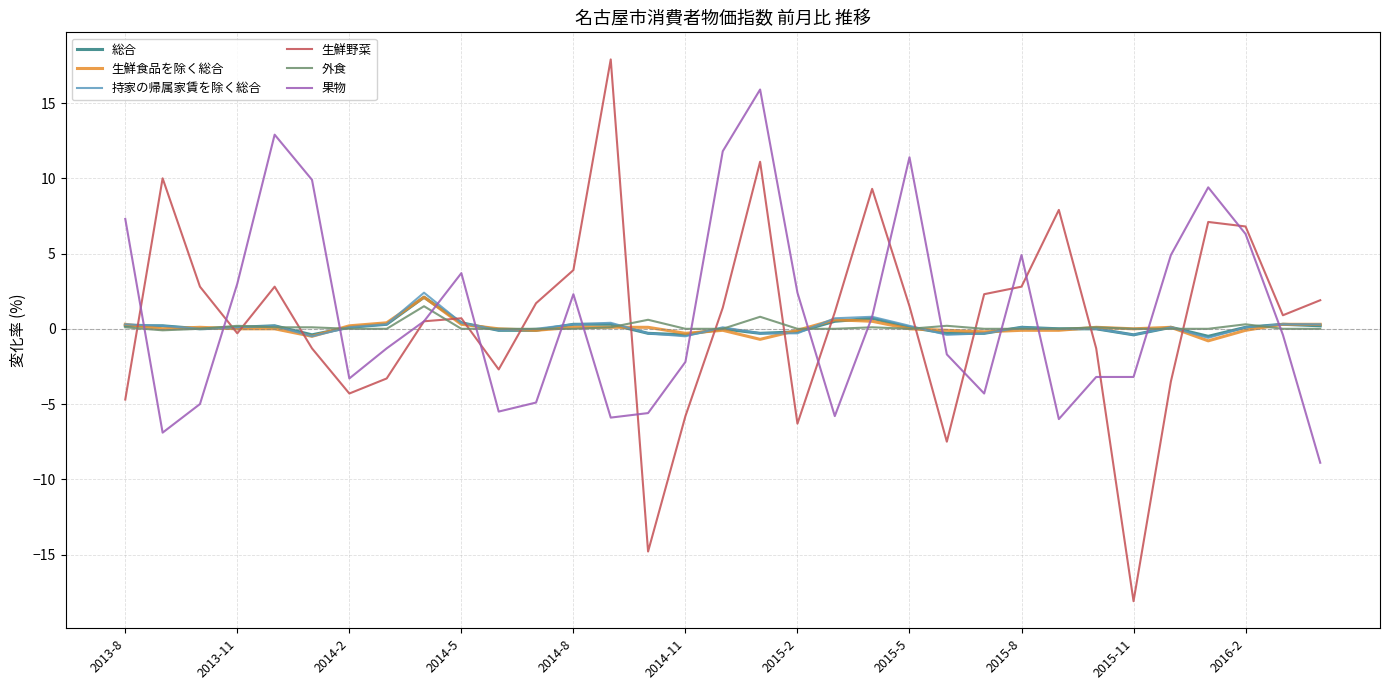

What is the highest value of the 生鮮食品を除く総合 series?

2.1